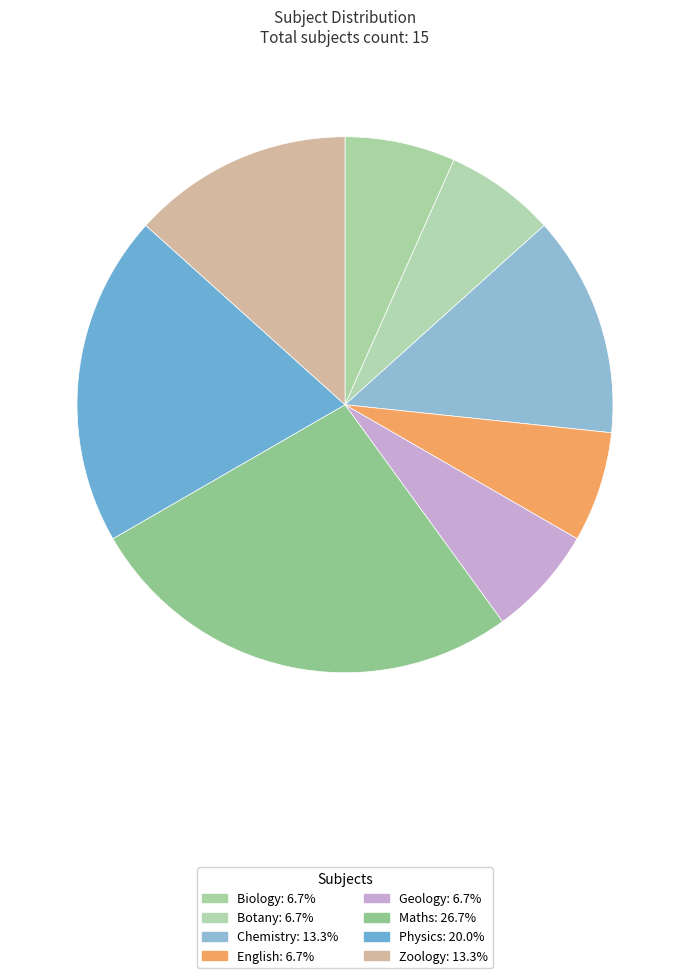

What portion of the pie excludes Maths?

73.3%